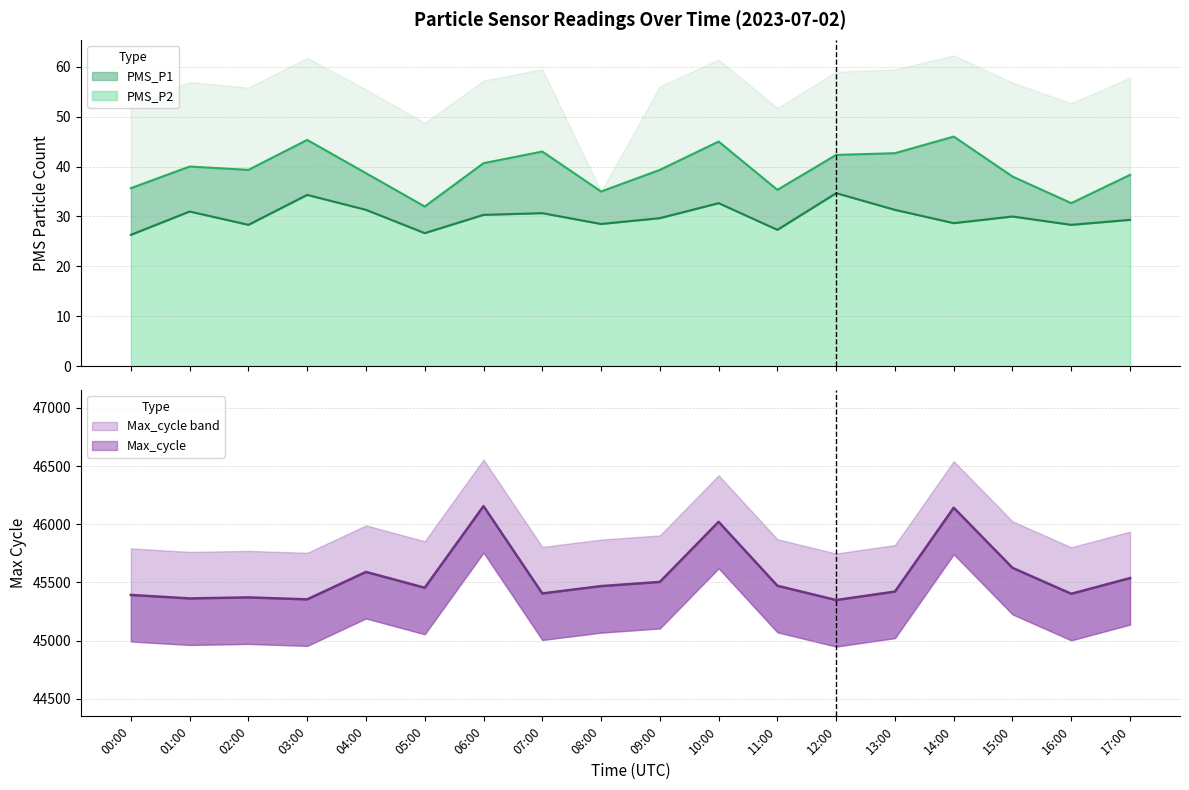

True or false: PMS_P2 and PMS_P1 intersect in this chart.

False